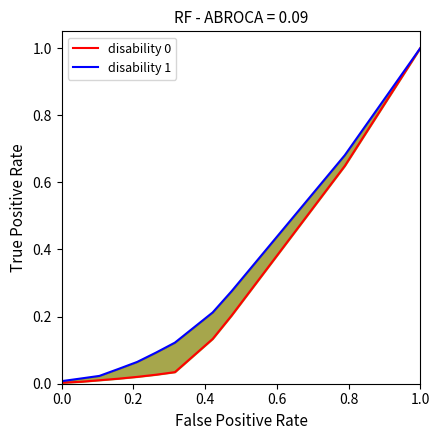

The disability 1 series shows 0.5 at 19. True or false?

False